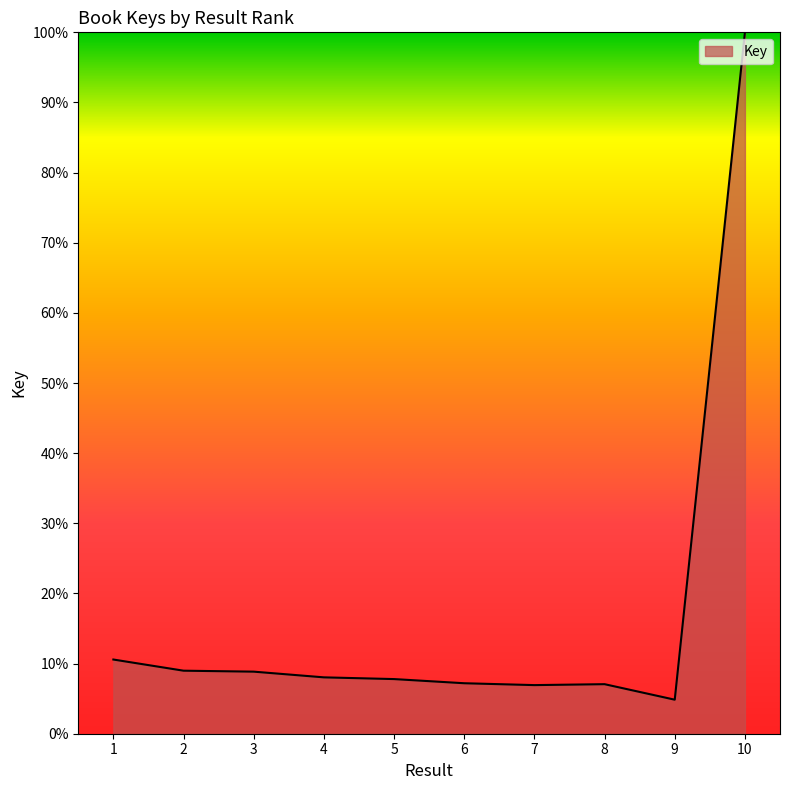

What is the minimum value shown in the chart?

4.9